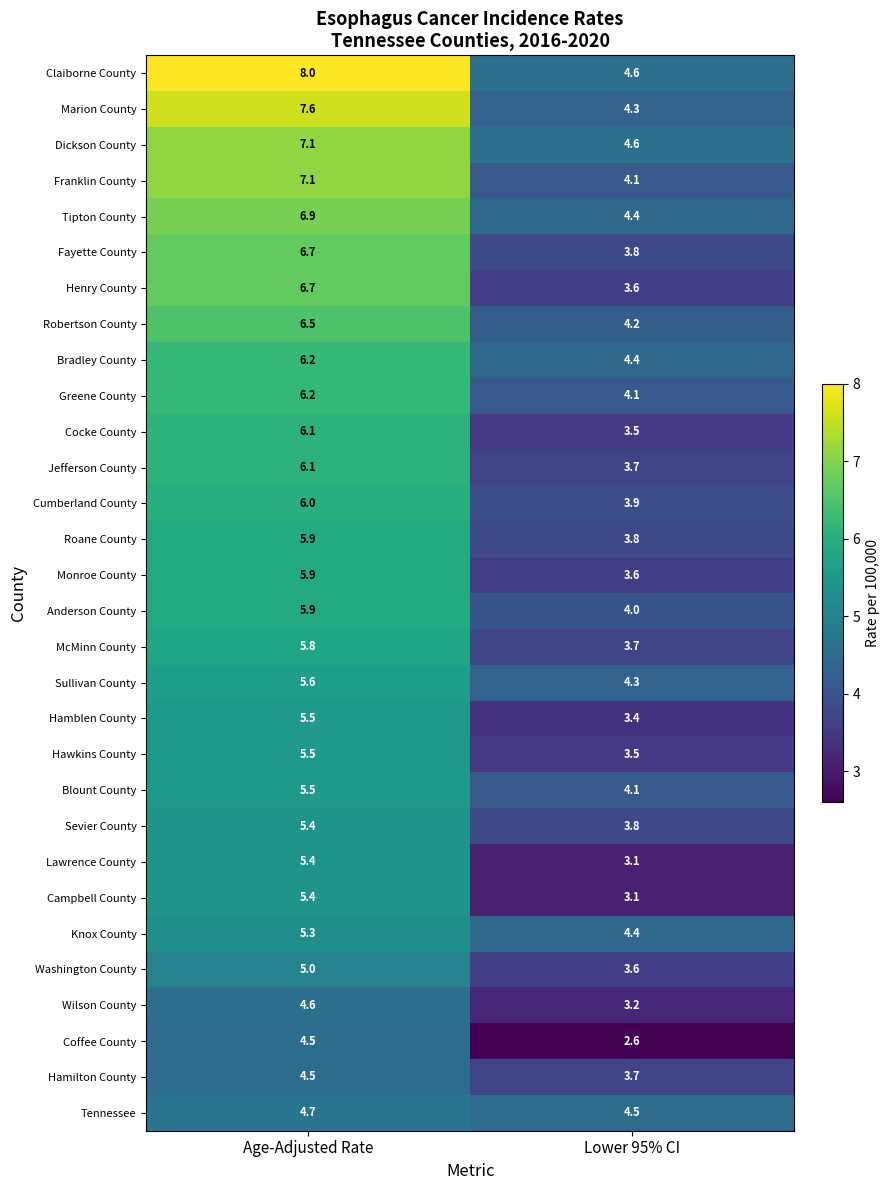

Which series has the largest total across all categories?

Claiborne County